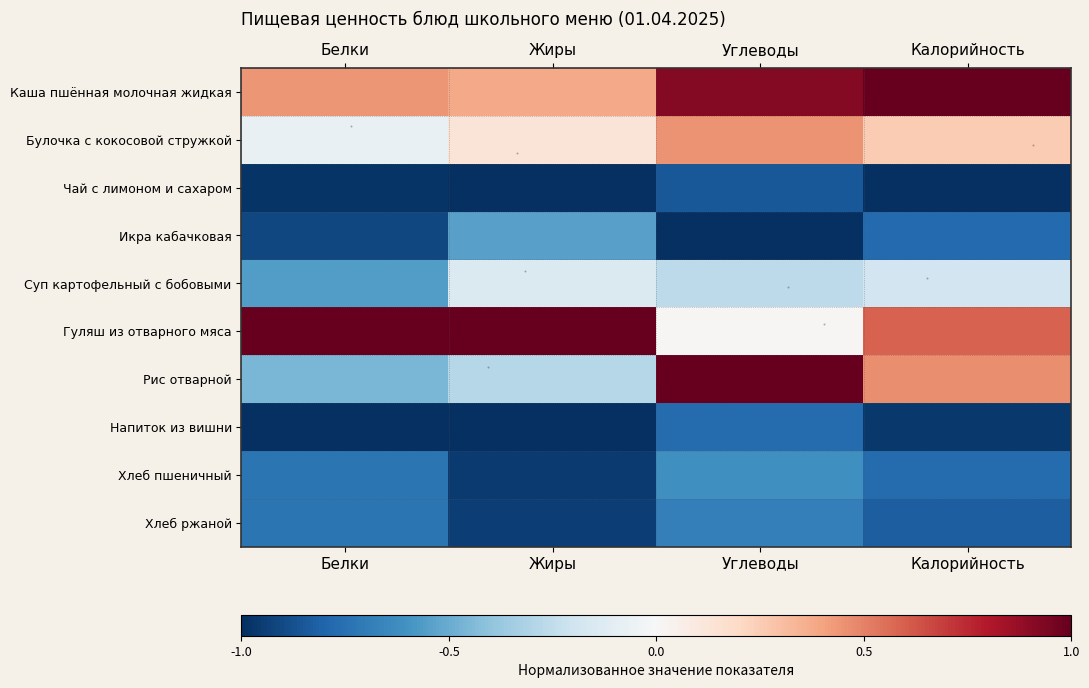

What is the total value across all series at Жиры?

-3.4